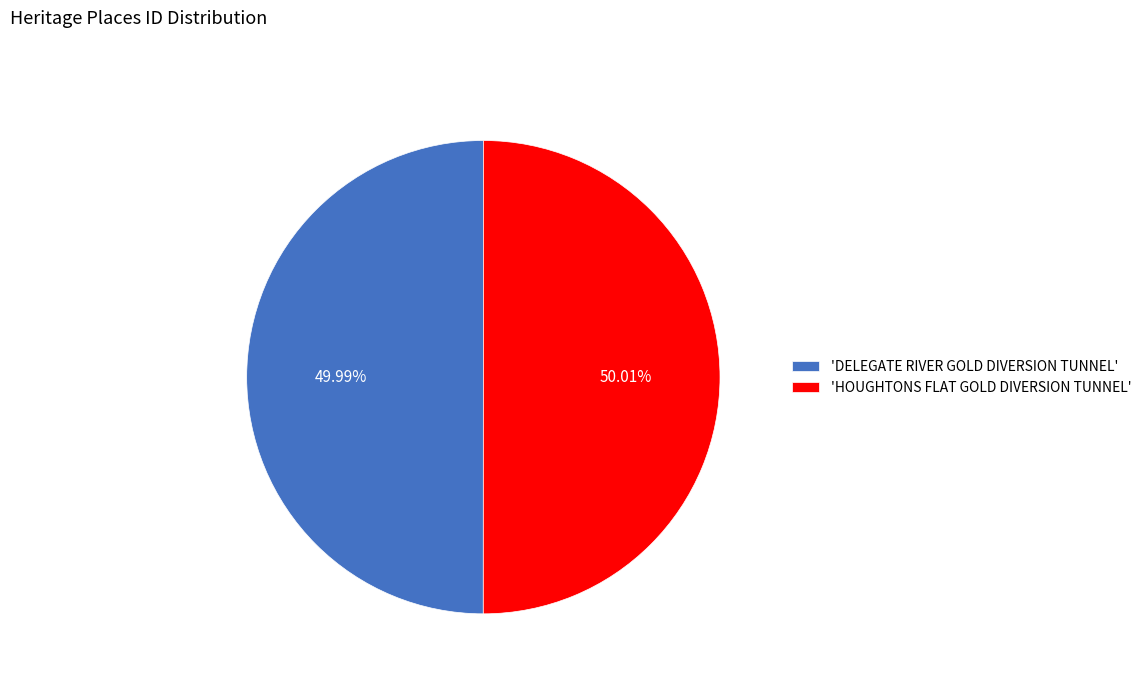

What is the ratio of the value at 'HOUGHTONS FLAT GOLD DIVERSION TUNNEL' to the value at 'DELEGATE RIVER GOLD DIVERSION TUNNEL'?

1.0